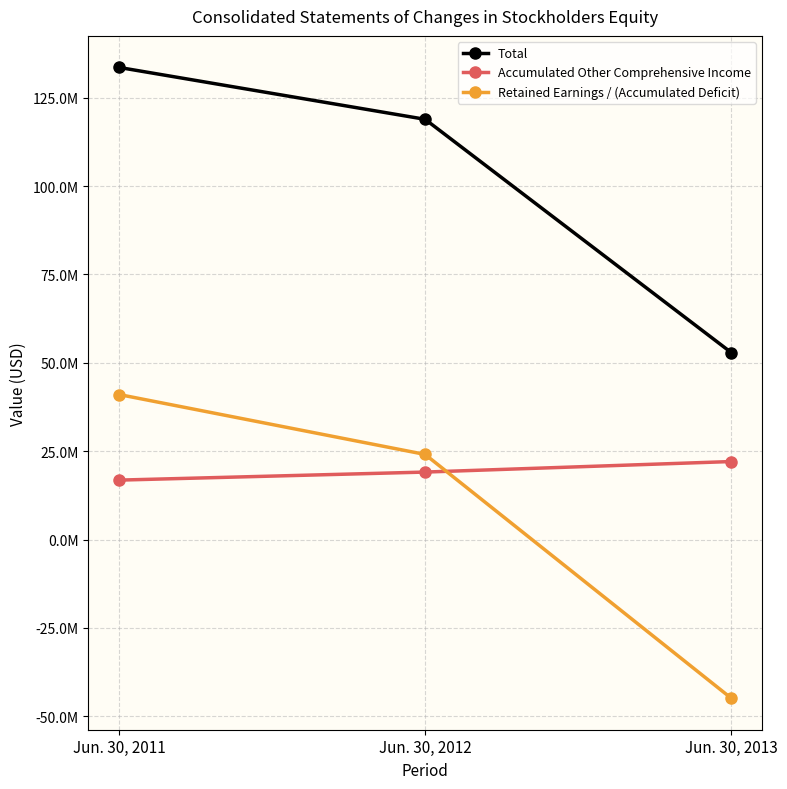

Which series has the widest spread of values?

Retained Earnings / (Accumulated Deficit)